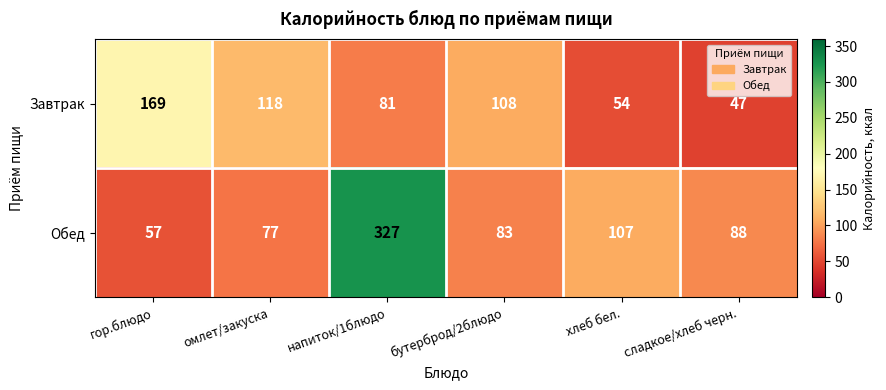

What is the difference between the Обед values at бутерброд/2блюдо and напиток/1блюдо?

244